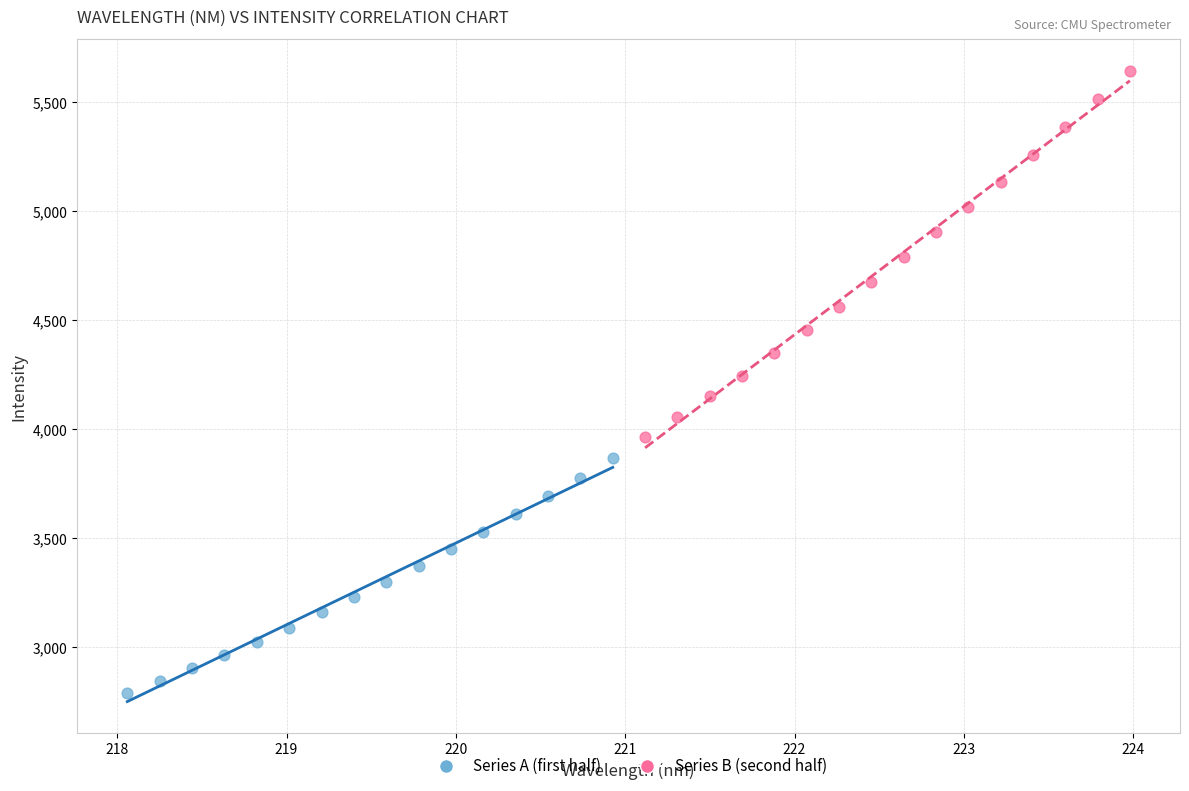

Which series reaches the maximum Y coordinate?

Series B (second half)